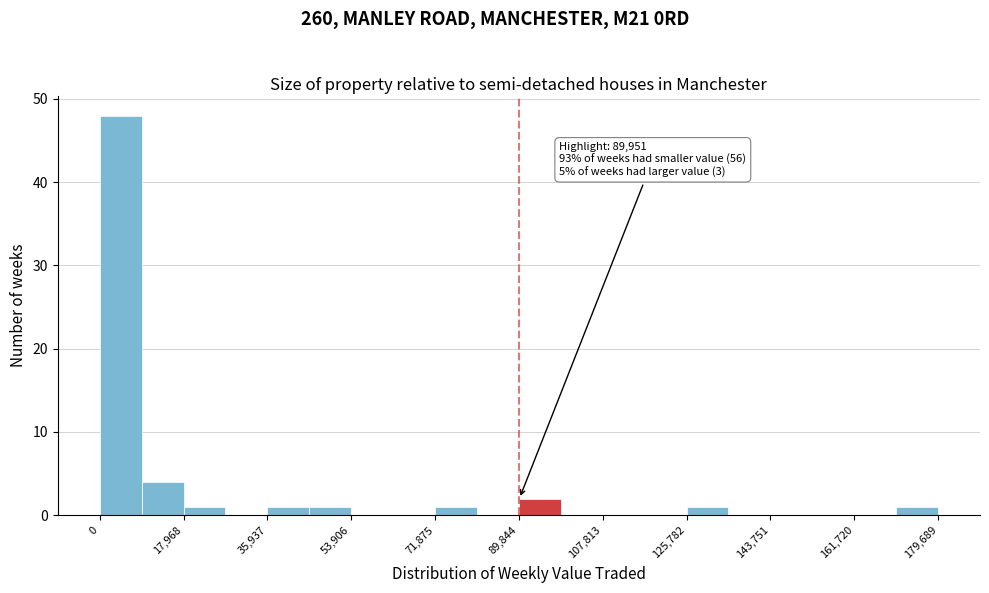

Which range on the x-axis has the tallest bar?

0 to 8000